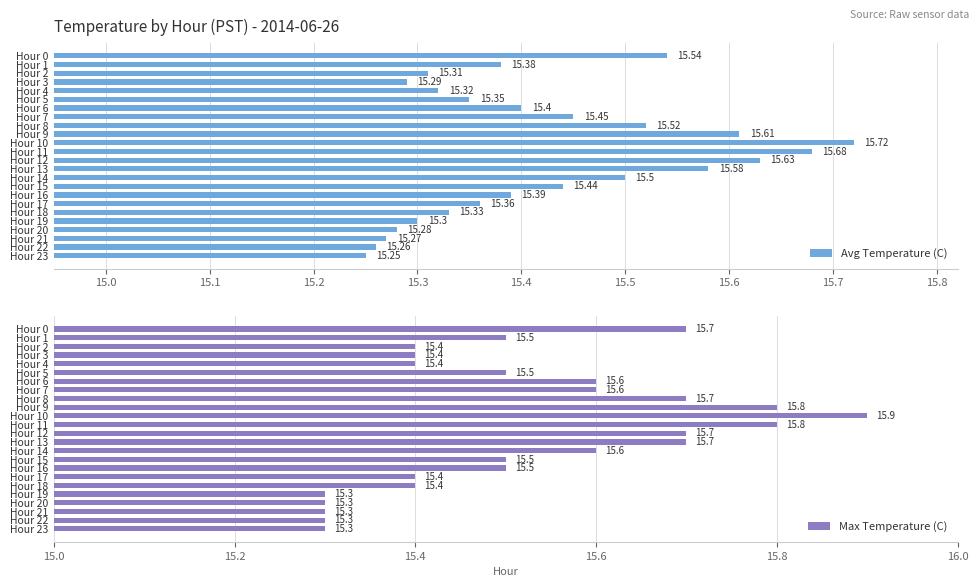

What is the difference between the maximum and second lowest values in the Max Temperature (C) series?

0.6